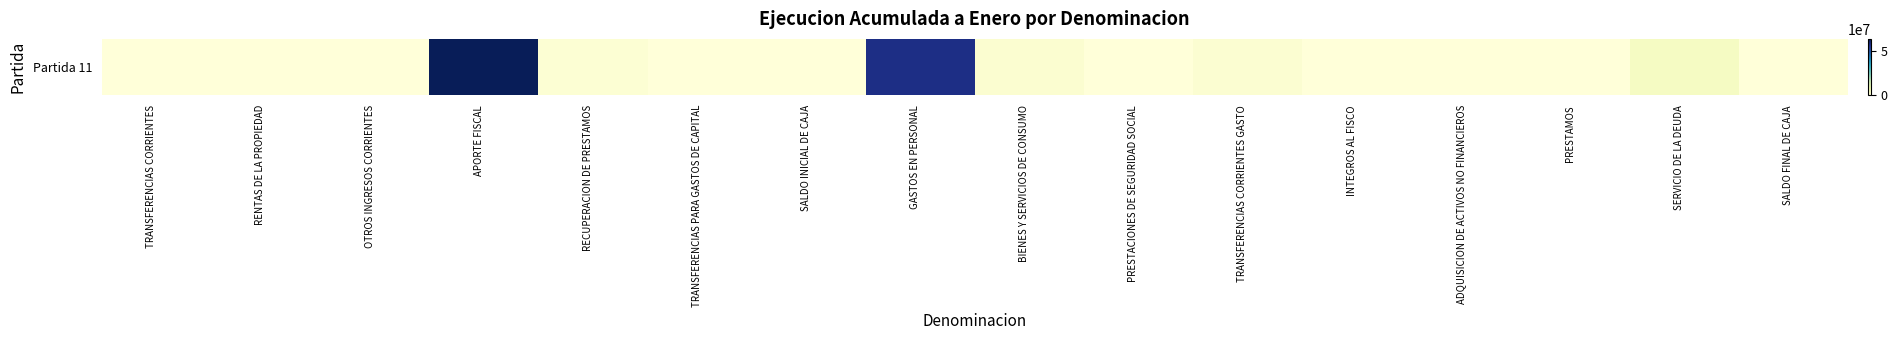

Is it true that the value at PRESTAMOS is -22345533?

False